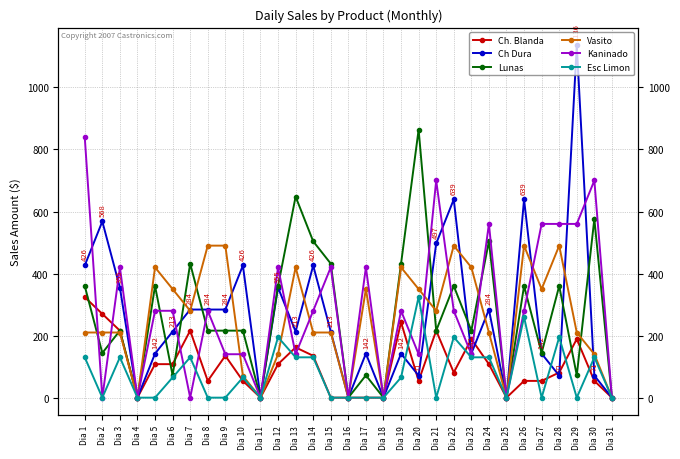

How many lines are shown in the chart?

6